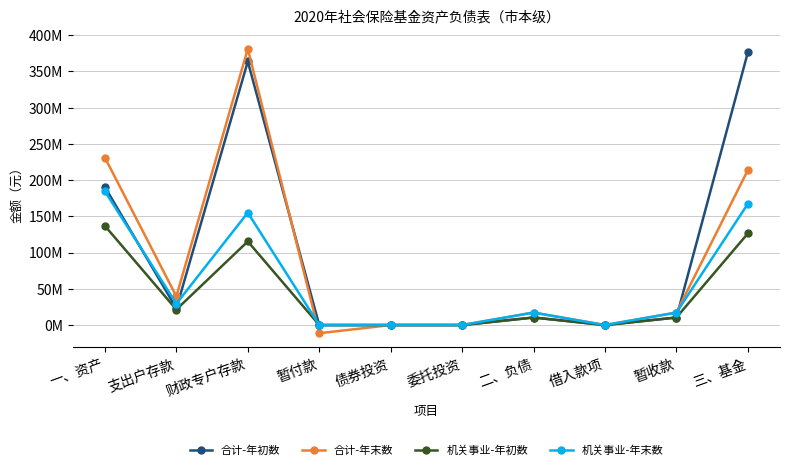

Does the chart have visible grid lines?

Yes